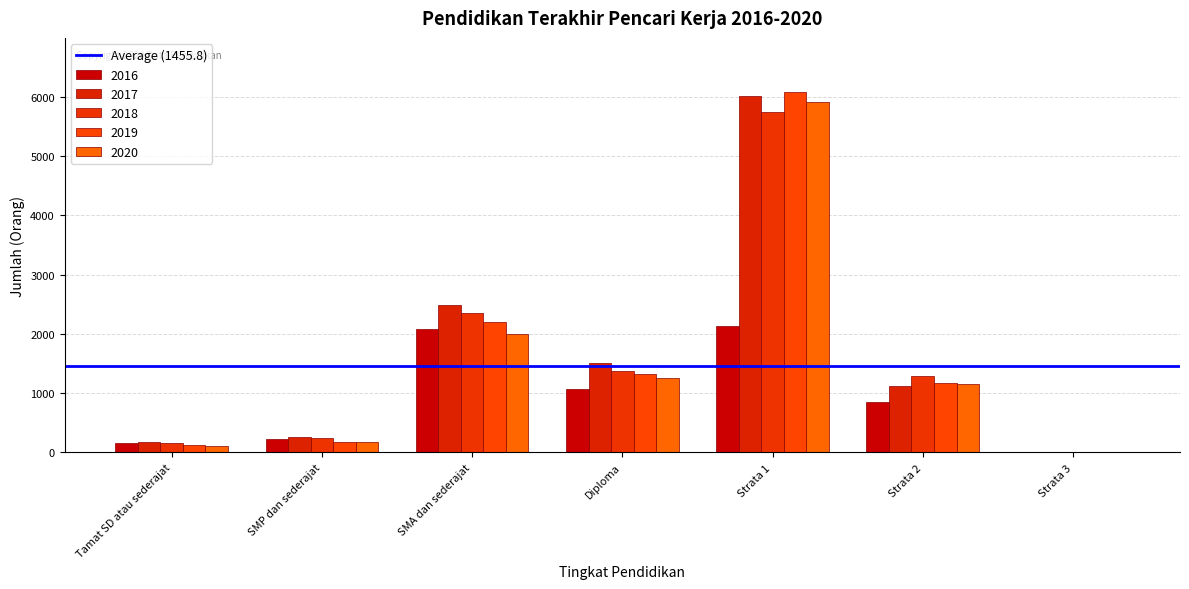

How many distinct data groups are displayed?

5